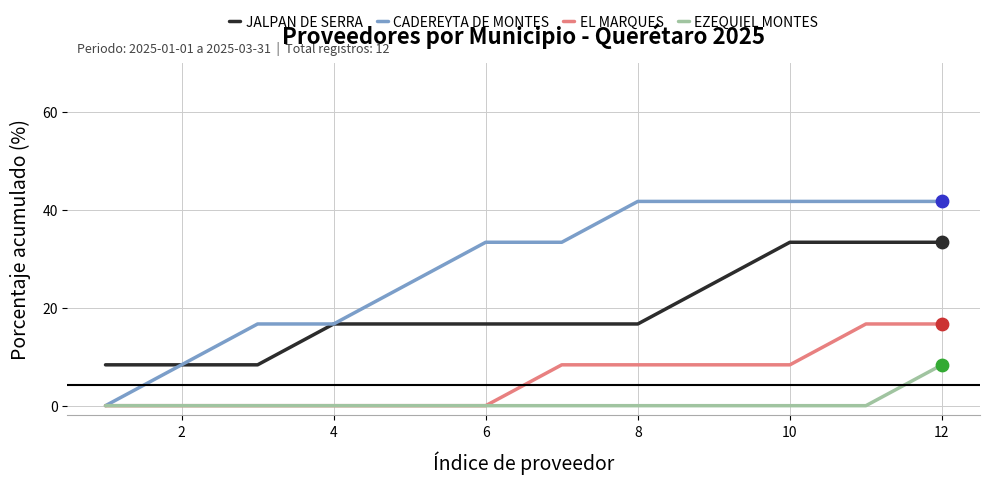

What is the greatest value displayed?

41.7